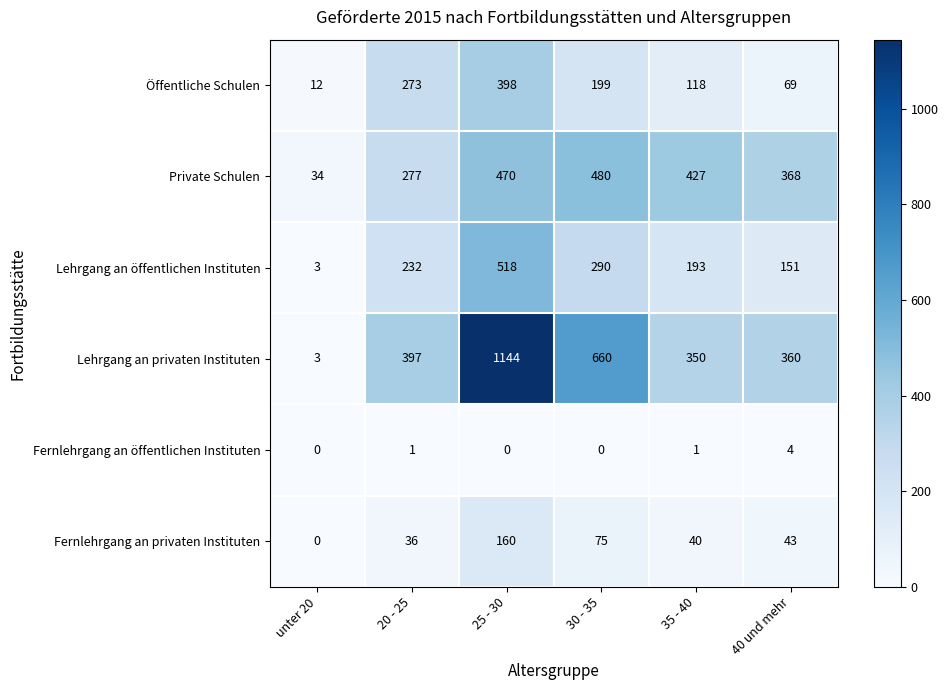

Is it true that Private Schulen equals 368 at 40 und mehr?

True